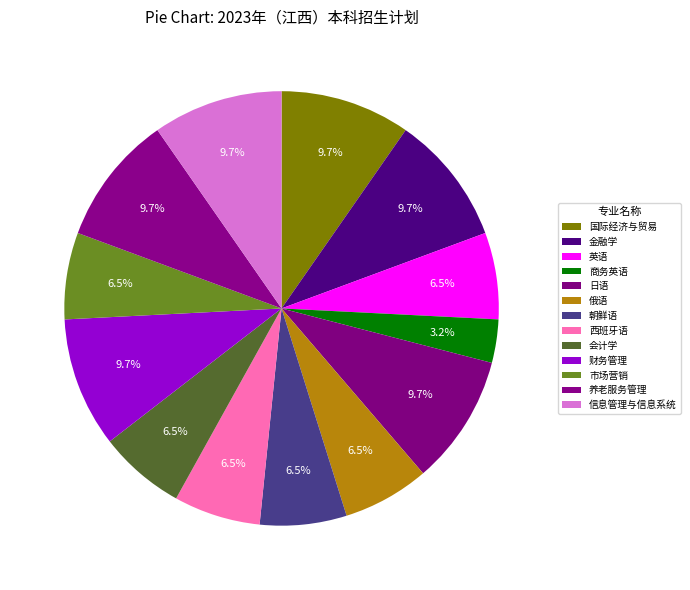

Count the number of slices in the pie.

13